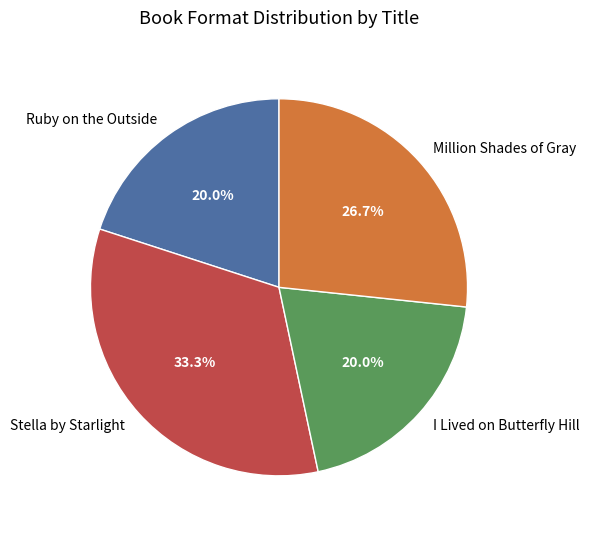

How many segments does this pie chart have?

4